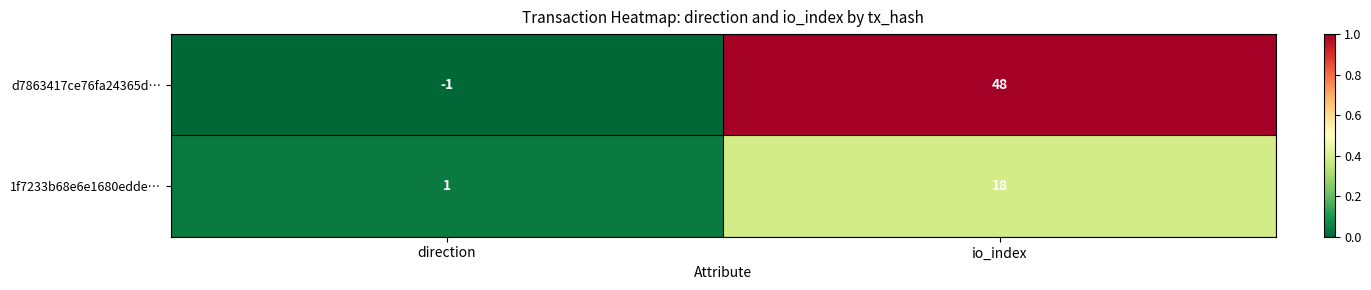

Which category has the lowest value across all series?

direction